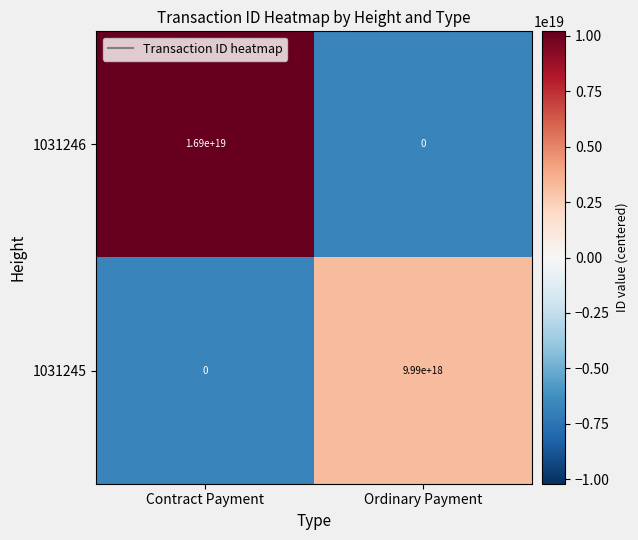

Rank the series at Ordinary Payment from lowest to highest value.

1031246, 1031245